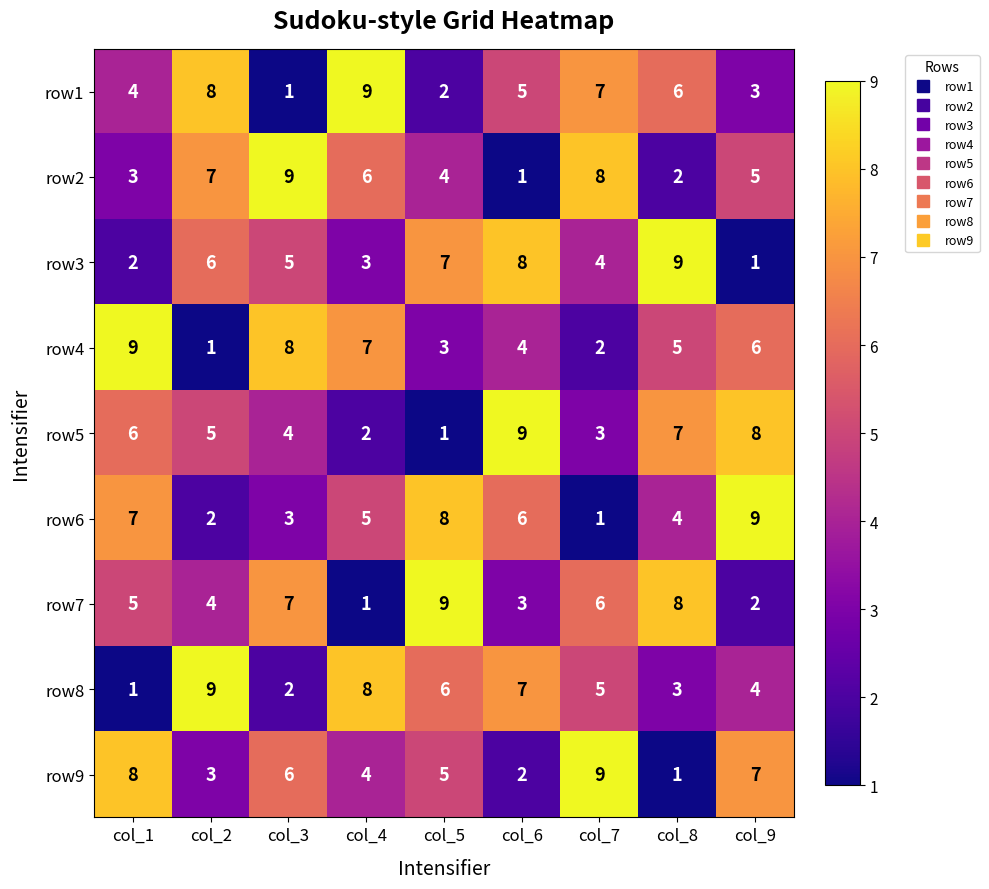

Is the value of row8 at col_2 greater than the value of row5 at col_3?

Yes